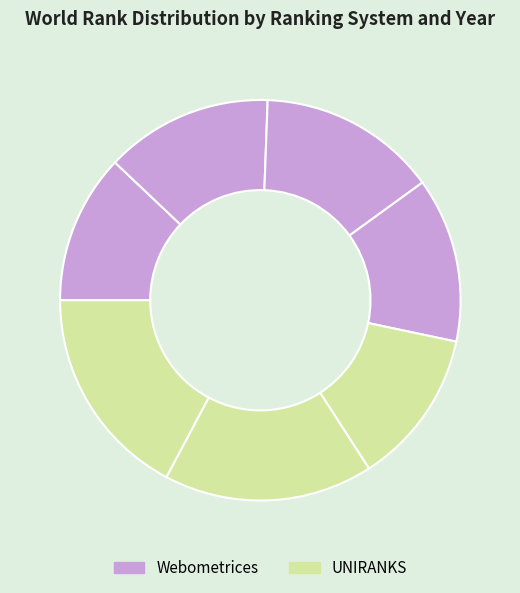

Rank the categories by value from lowest to highest.

Webometrices 2021, UNIRANKS 2021, Webometrices 2024, Webometrices 2022, Webometrices 2023, UNIRANKS 2022, UNIRANKS 2023